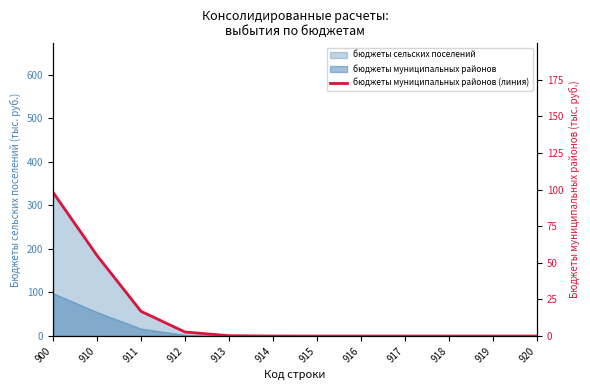

List the labels in order of value, largest first.

900, 910, 911, 912, 913, 914, 915, 916, 917, 918, 919, 920